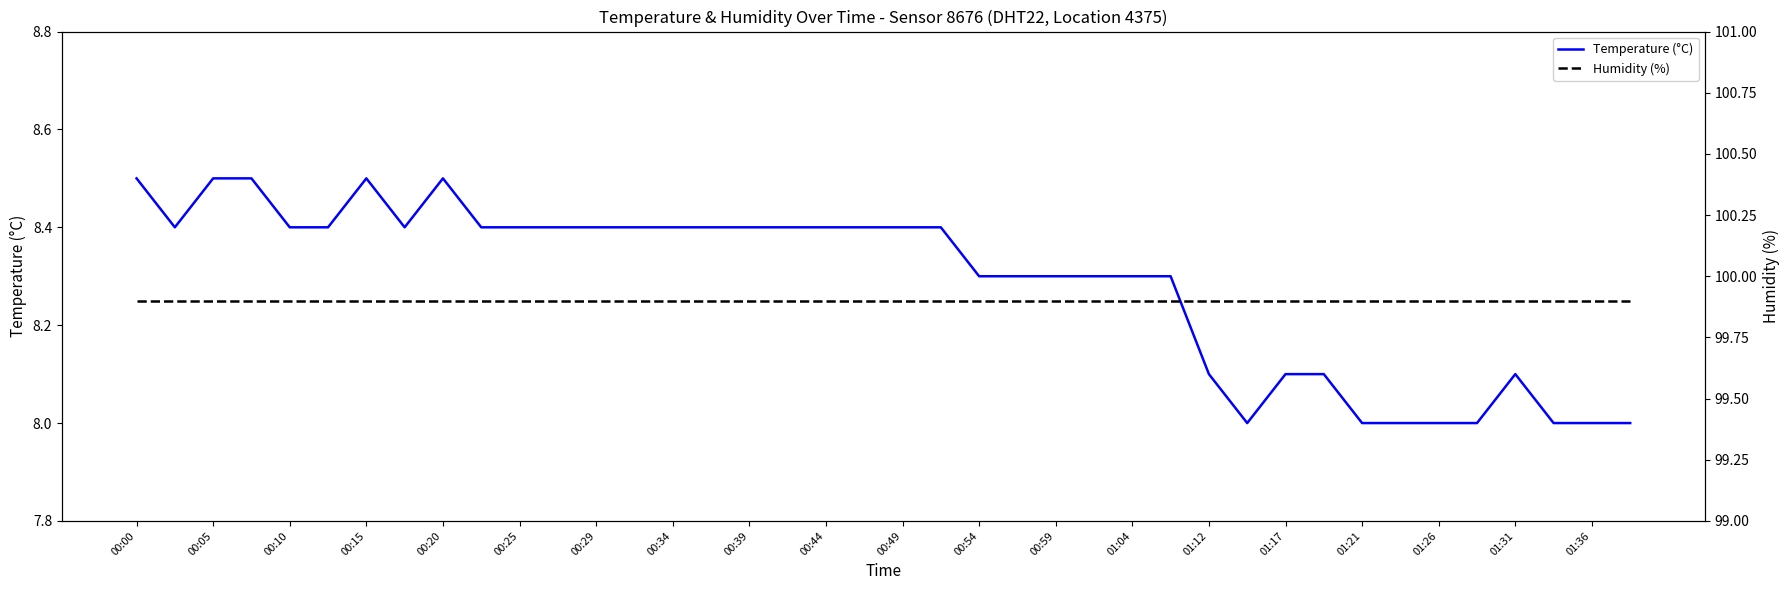

Which series has the widest spread of values?

Temperature (°C)